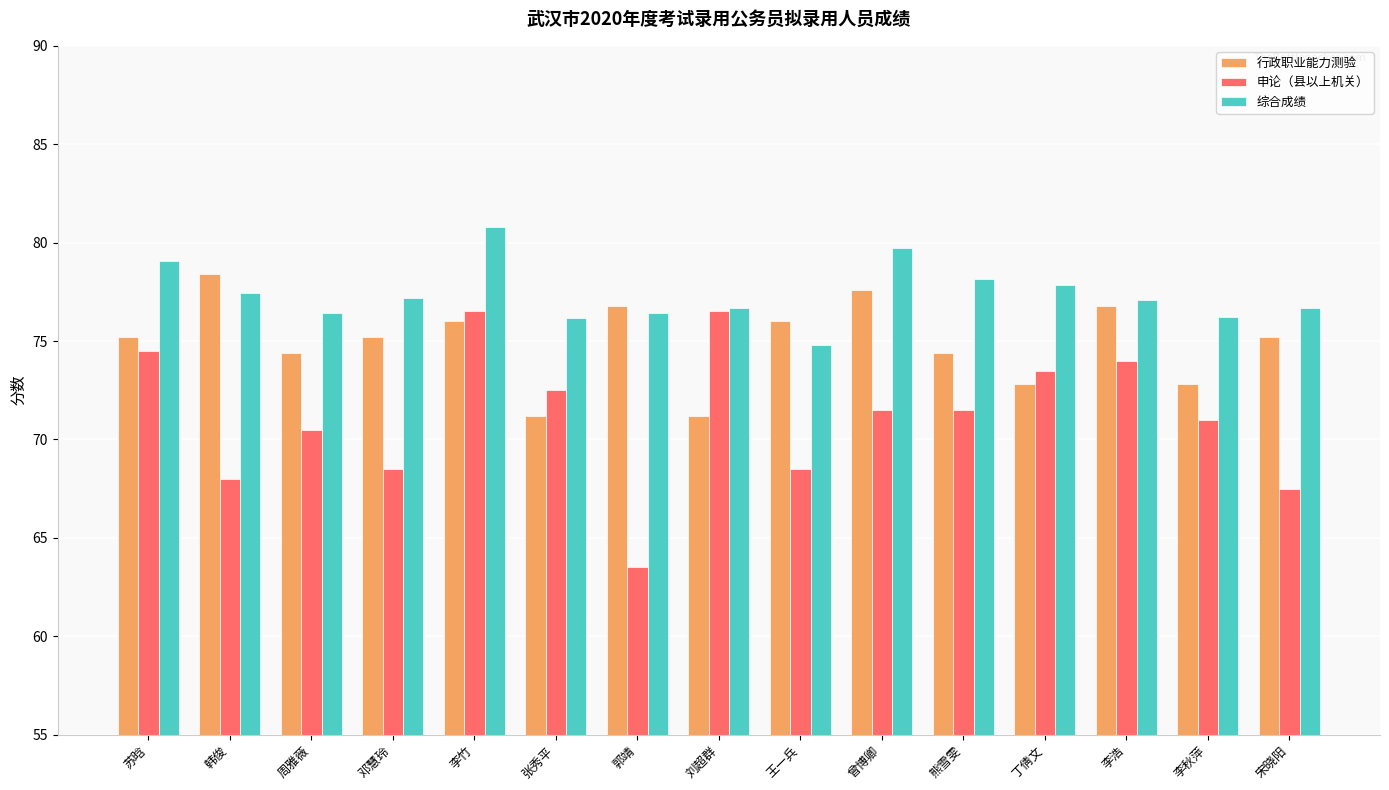

What is the sum of the 申论（县以上机关） values at 熊雪雯 and 李竹?

148.0